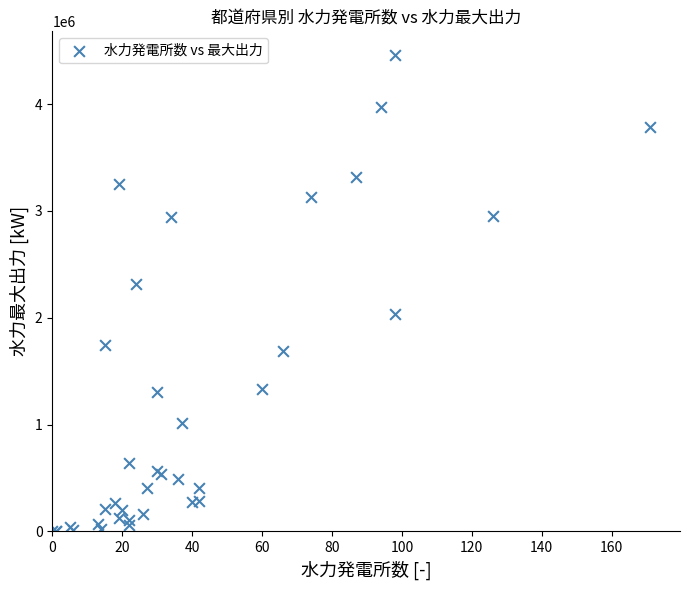

What Y value in the scatter plot is closest to 2228700?

2319610.0